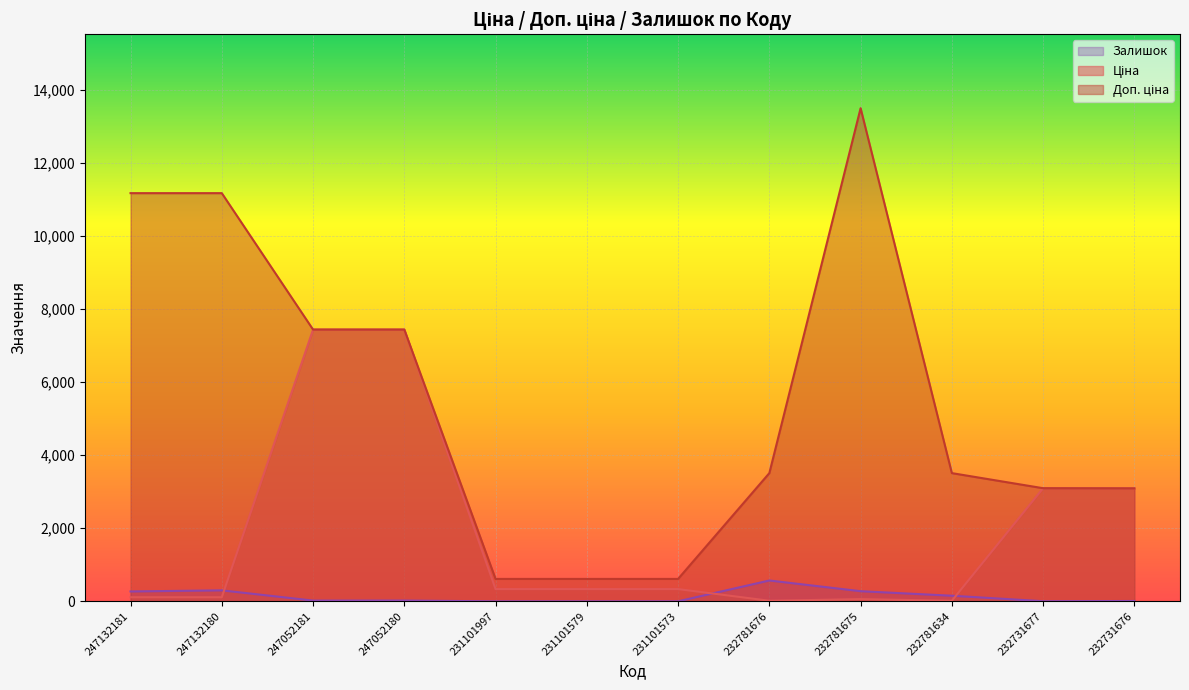

True or false: Доп. ціна and Ціна cross at least once.

True